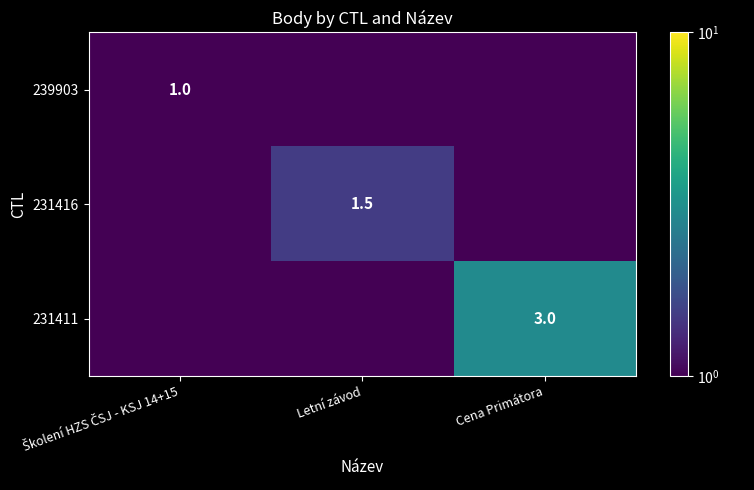

What is the sum of the 239903 values at Školení HZS ČSJ - KSJ 14+15 and Letní závod?

1.0